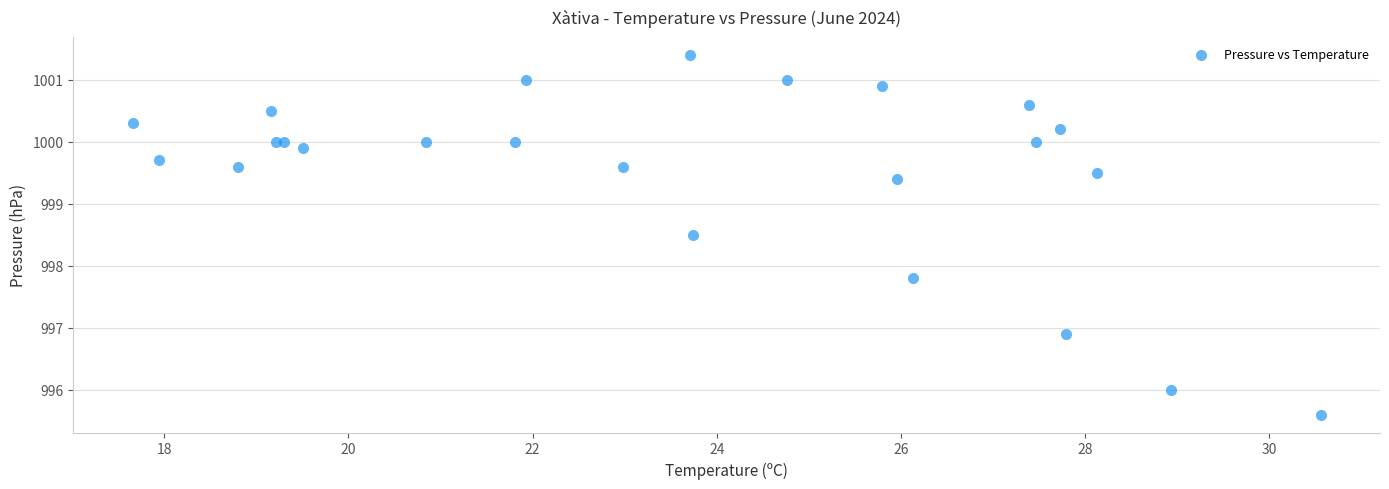

What Y value in the scatter plot is closest to 998?

997.8